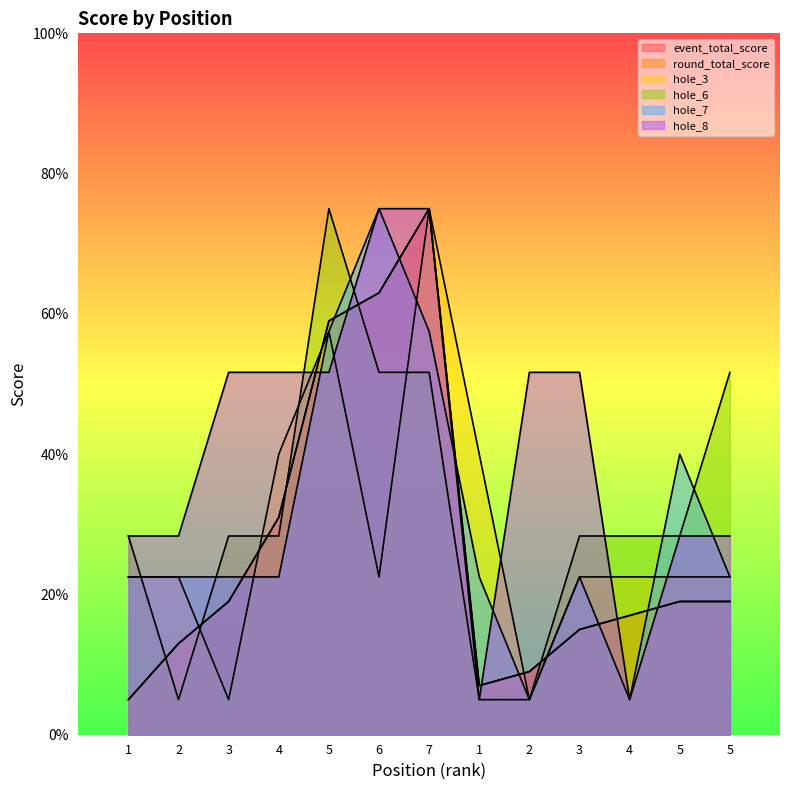

What is the difference between the round_total_score values at 3 and 1?

12.0